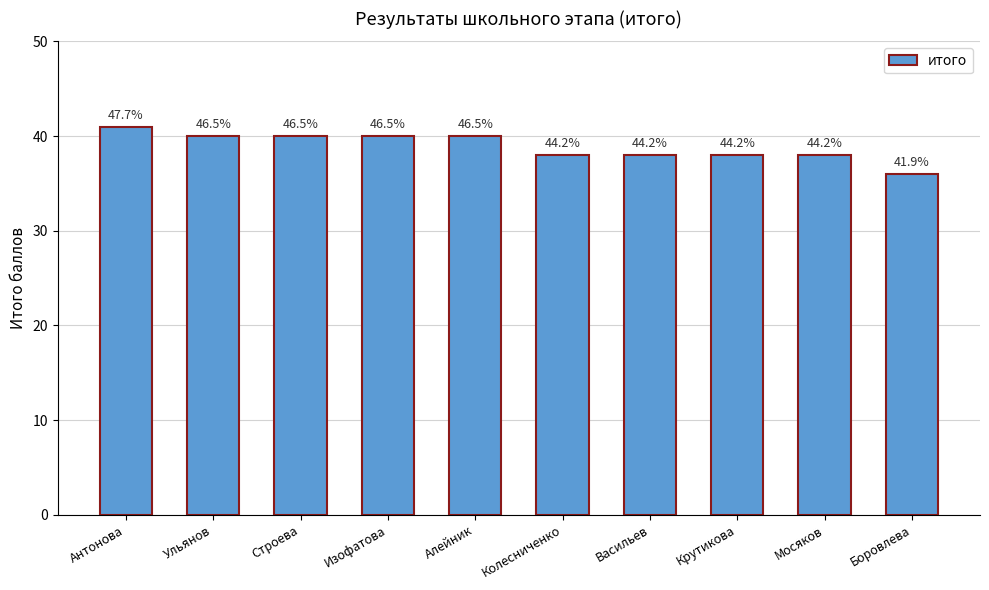

What is the value of the 4th bar from the left?

40